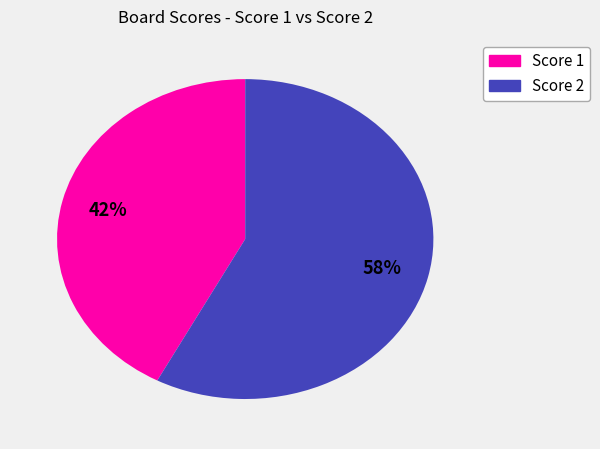

To the nearest percent, what is the average slice percentage?

50%